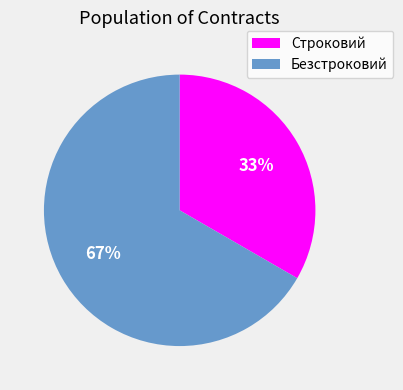

Which slice is the smallest?

Строковий